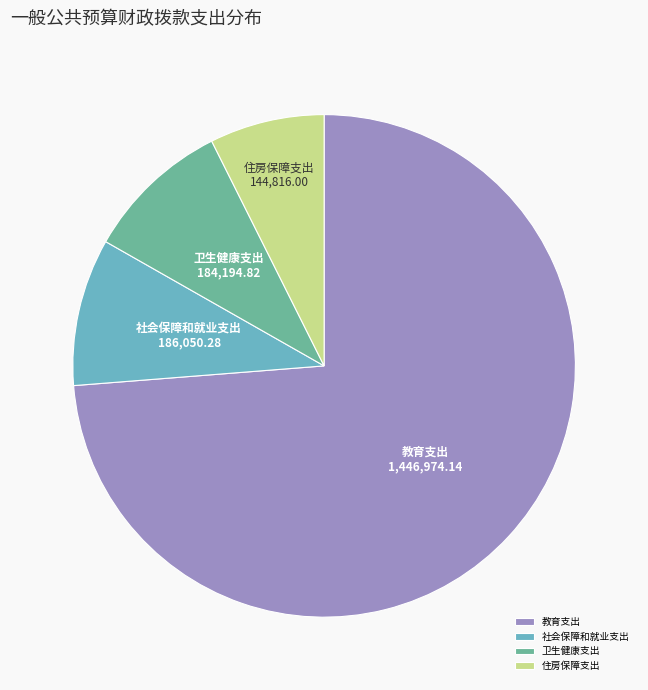

Do 住房保障支出 and 卫生健康支出 together represent more than half of the pie?

No